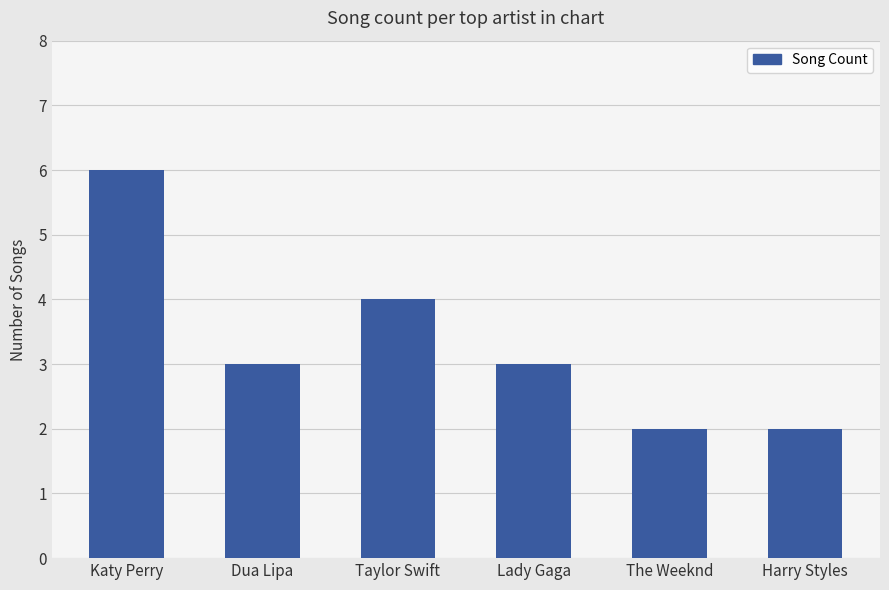

Read the value at Dua Lipa.

3